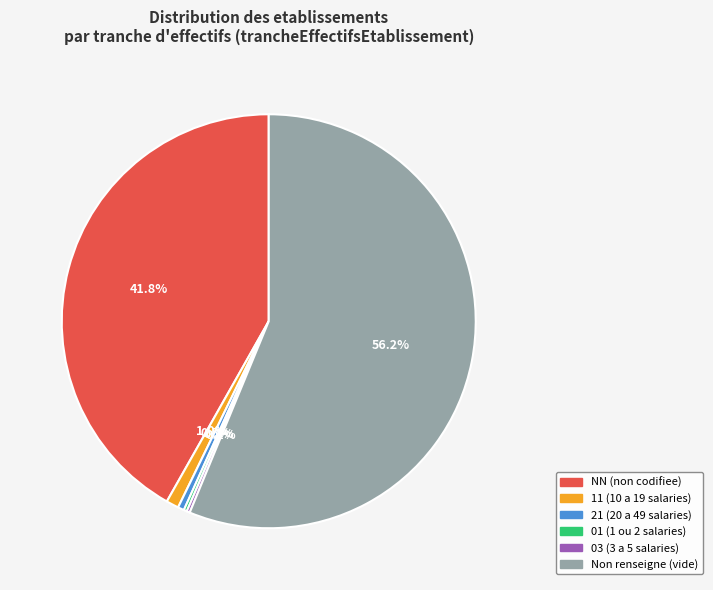

Is there a majority slice in this chart?

Yes